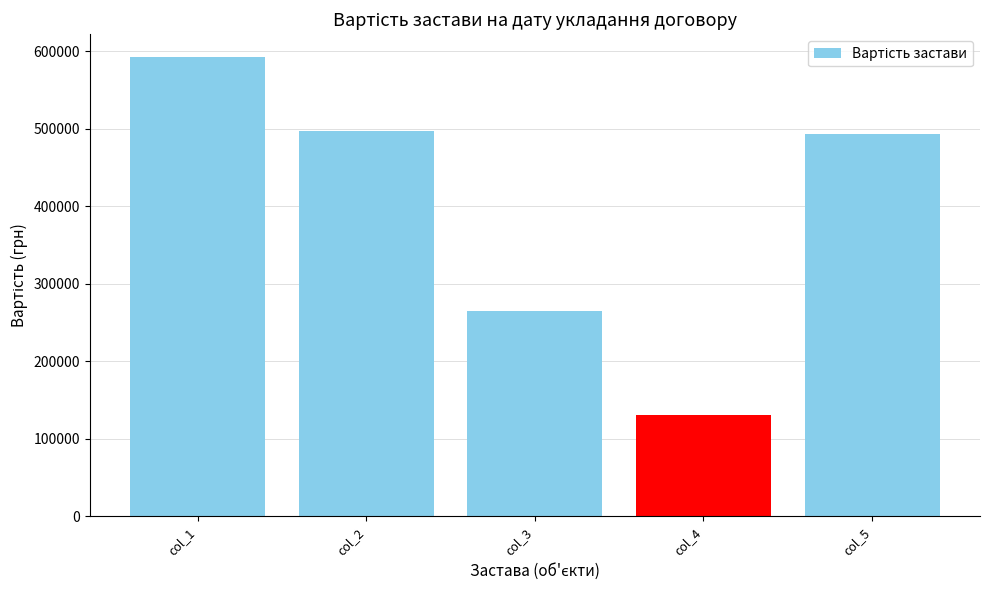

Is it true that the value at col_5 is 493400?

True